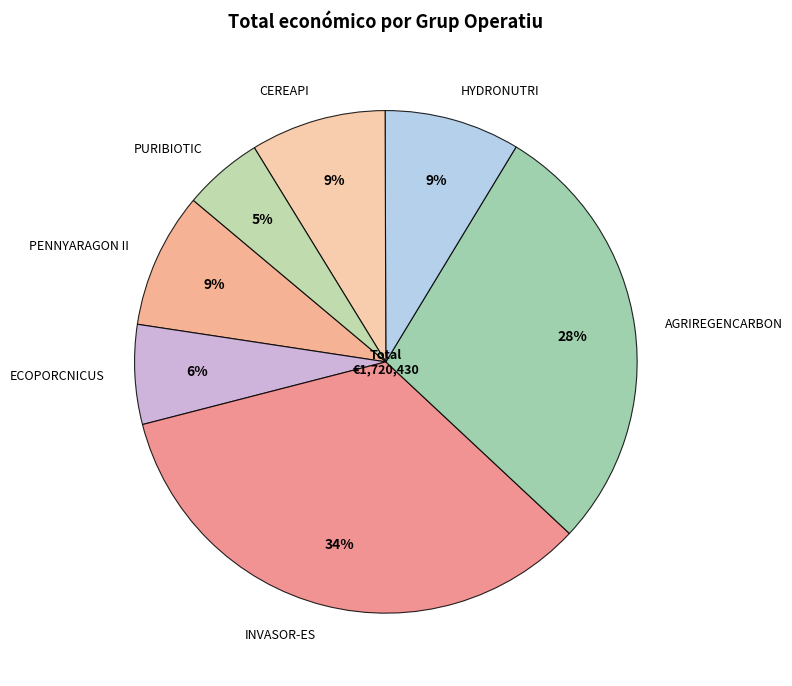

Does any single category account for the majority?

No